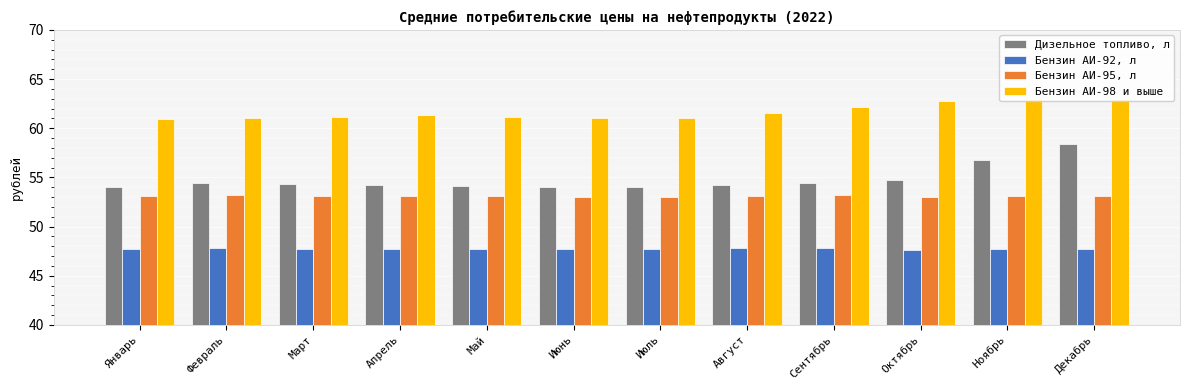

Rank the series at Сентябрь from highest to lowest value.

Бензин АИ-98 и выше, Дизельное топливо, л, Бензин АИ-95, л, Бензин АИ-92, л